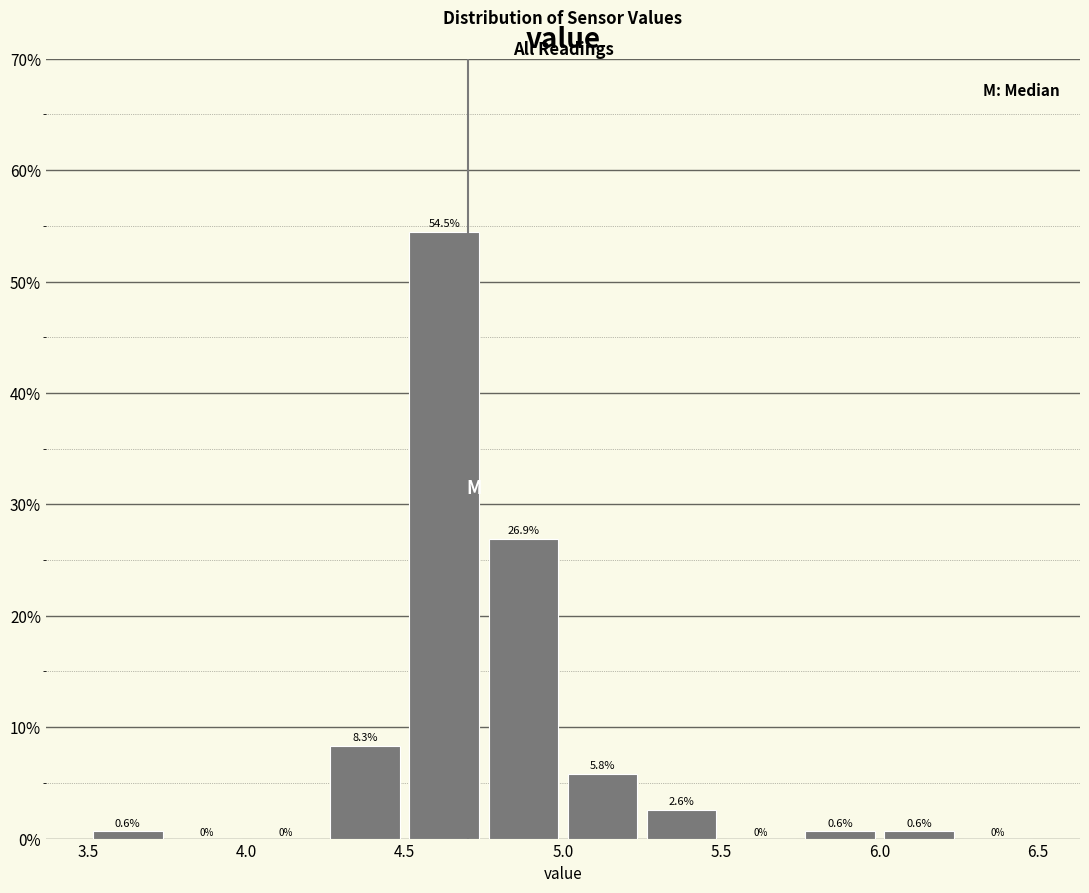

Reading left to right, list every bar in this chart as the range it spans on the x-axis followed by its height.

3.50 to 3.75: 0.6
3.75 to 4.00: 0.0
4.00 to 4.25: 0.0
4.25 to 4.50: 8.3
4.50 to 4.75: 54.5
4.75 to 5.00: 26.9
5.00 to 5.25: 5.8
5.25 to 5.50: 2.6
5.50 to 5.75: 0.0
5.75 to 6.00: 0.6
6.00 to 6.25: 0.6
6.25 to 6.50: 0.0